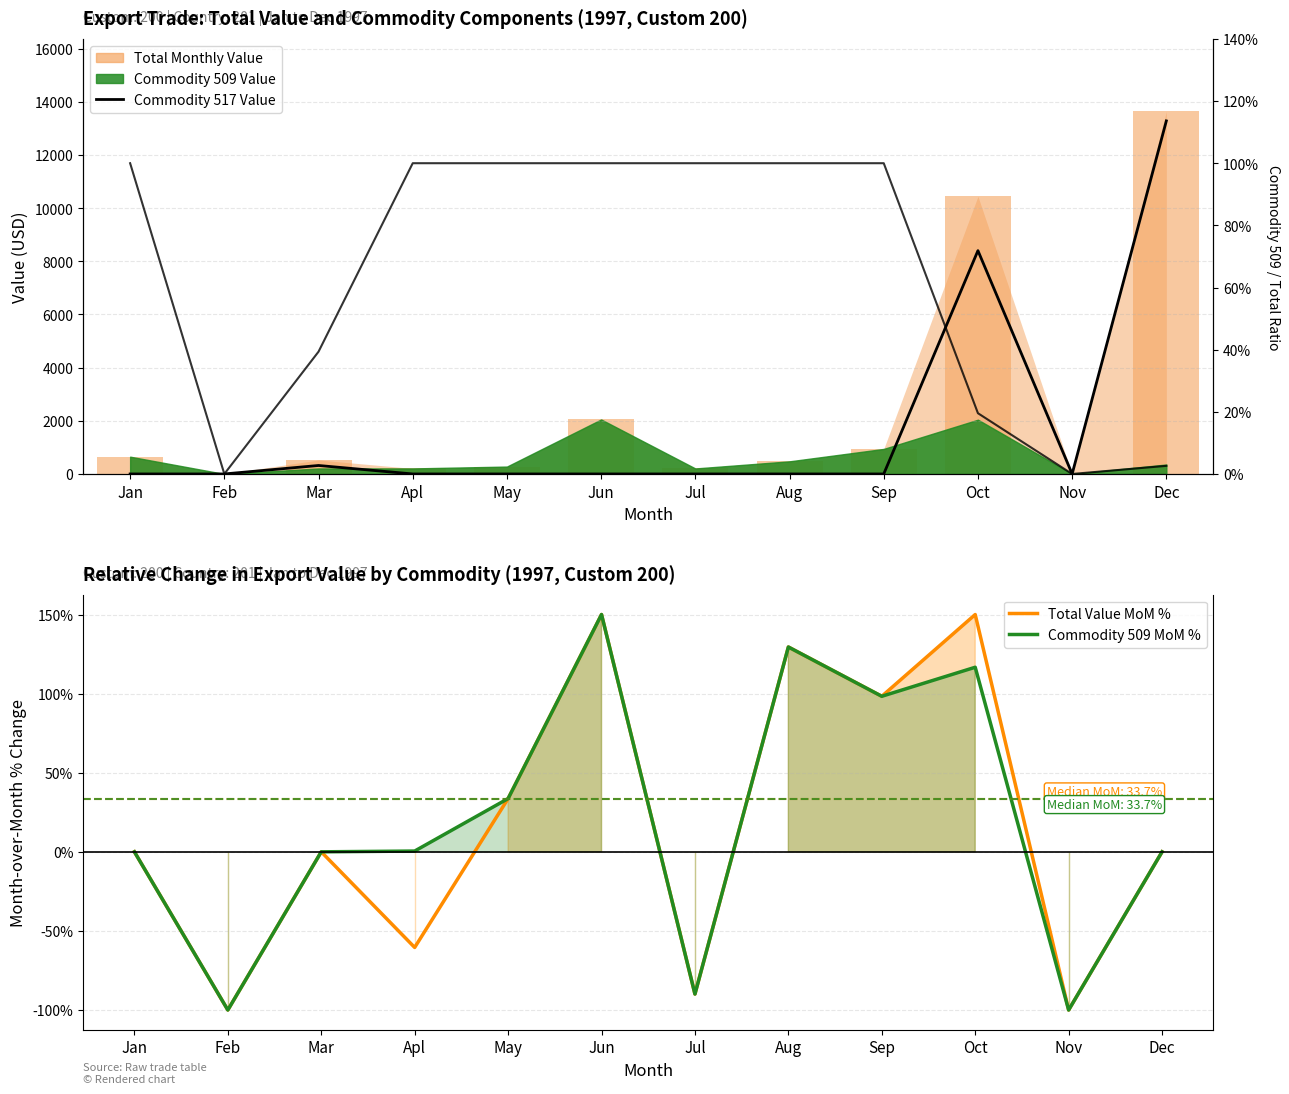

What is the label of the 4th bar from the left?

Apl